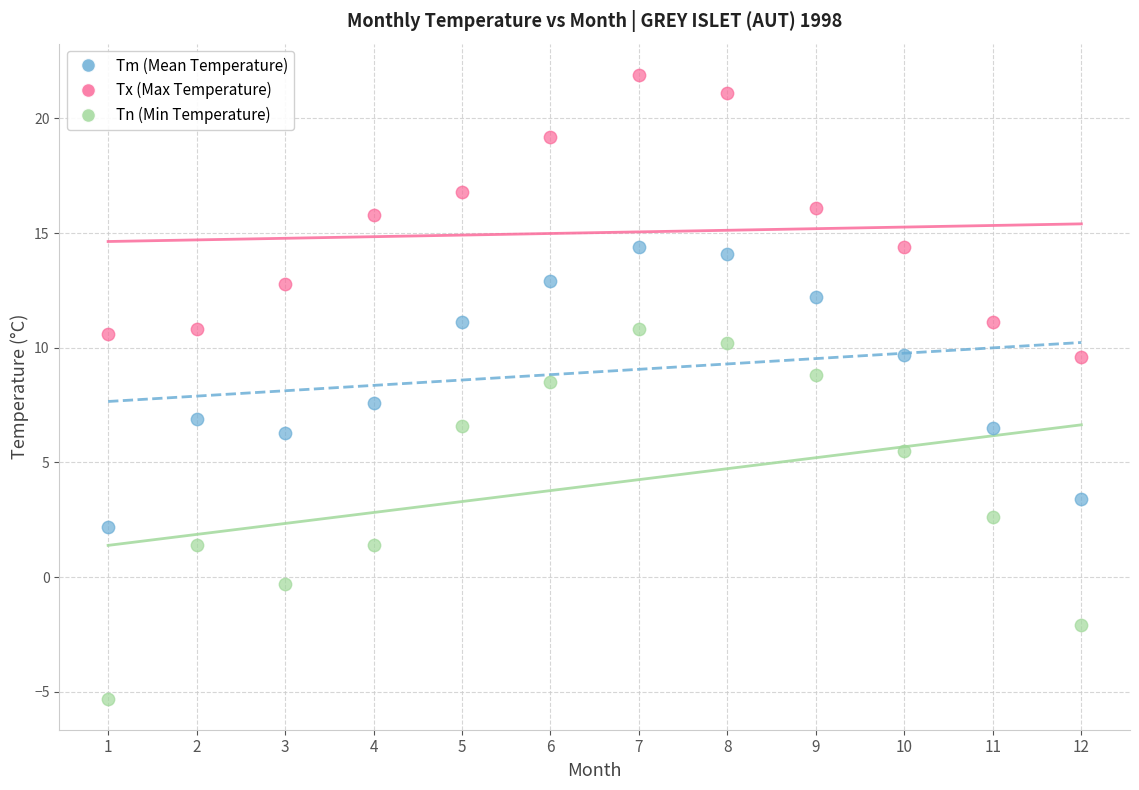

Which series contains the lowest Y value?

Tn (Min Temperature)